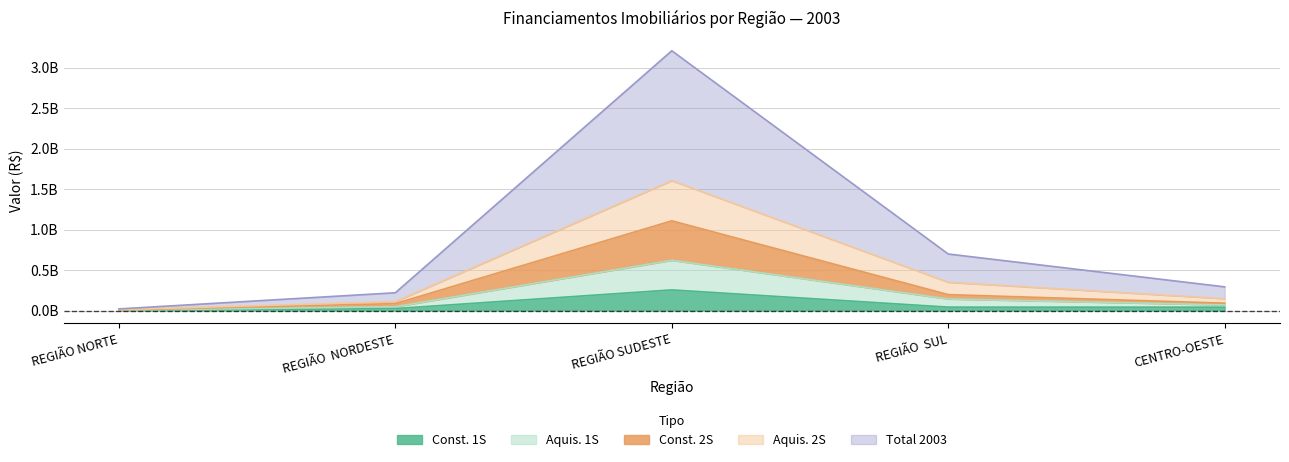

In Const. 2S, how many points are higher than both neighbors (excluding endpoints)?

1